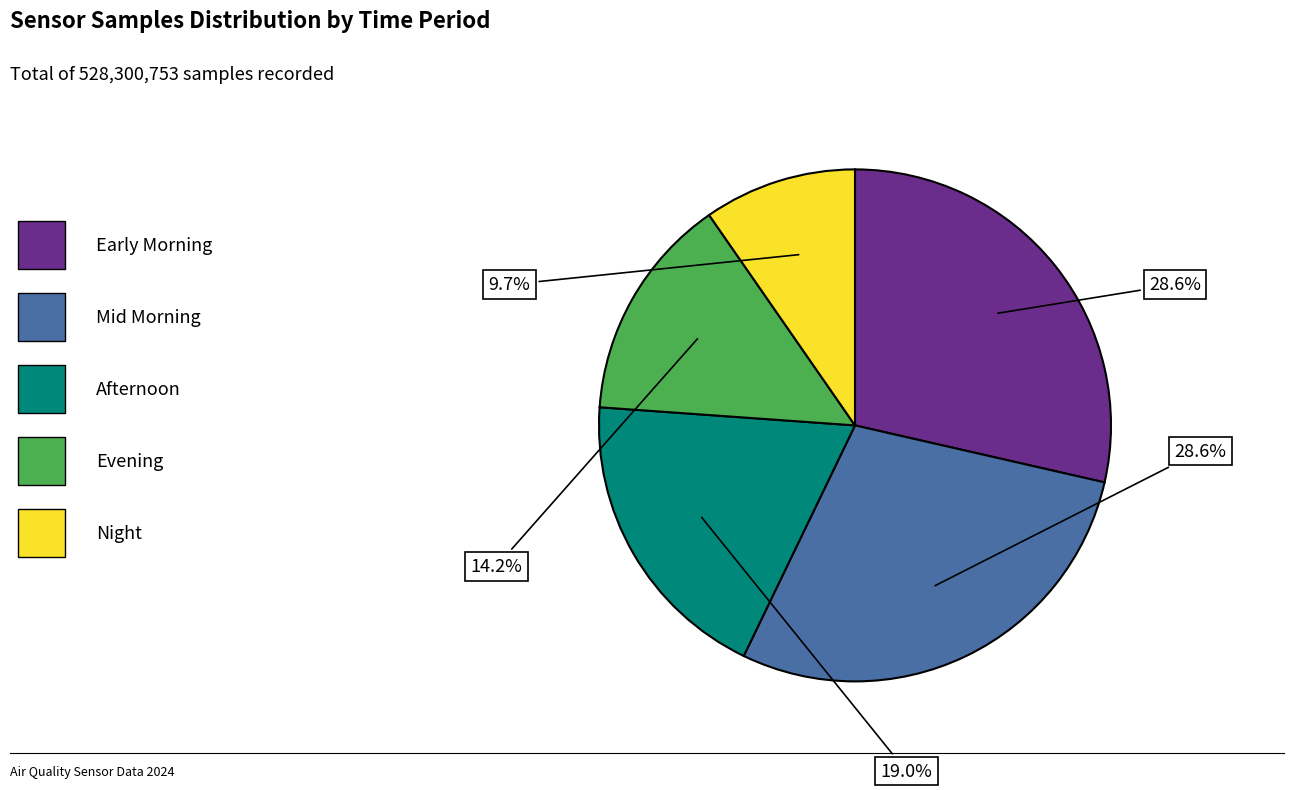

Is there a majority slice in this chart?

No